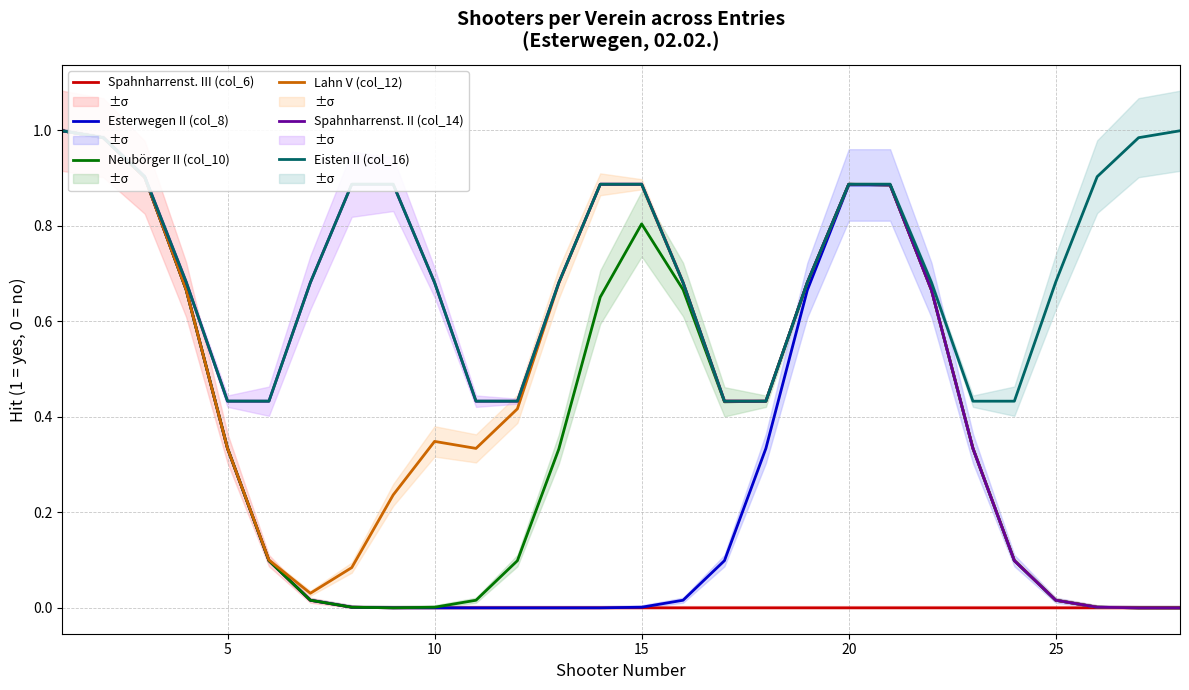

True or false: Neubörger II (col_10) and Lahn V (col_12) intersect in this chart.

False